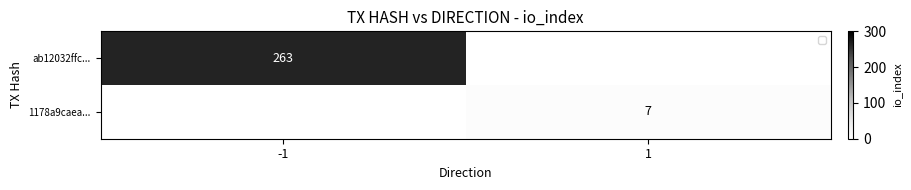

Is it true that 1178a9caea... equals 7 at 1?

True